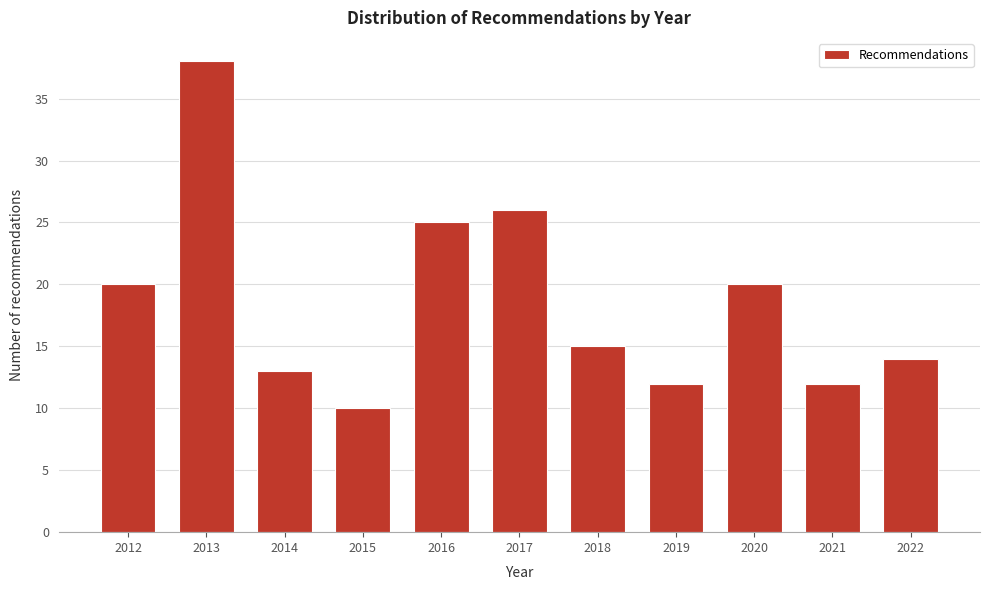

Reading left to right, extract all data points from this chart.

20	38	13	10	25	26	15	12	20	12	14